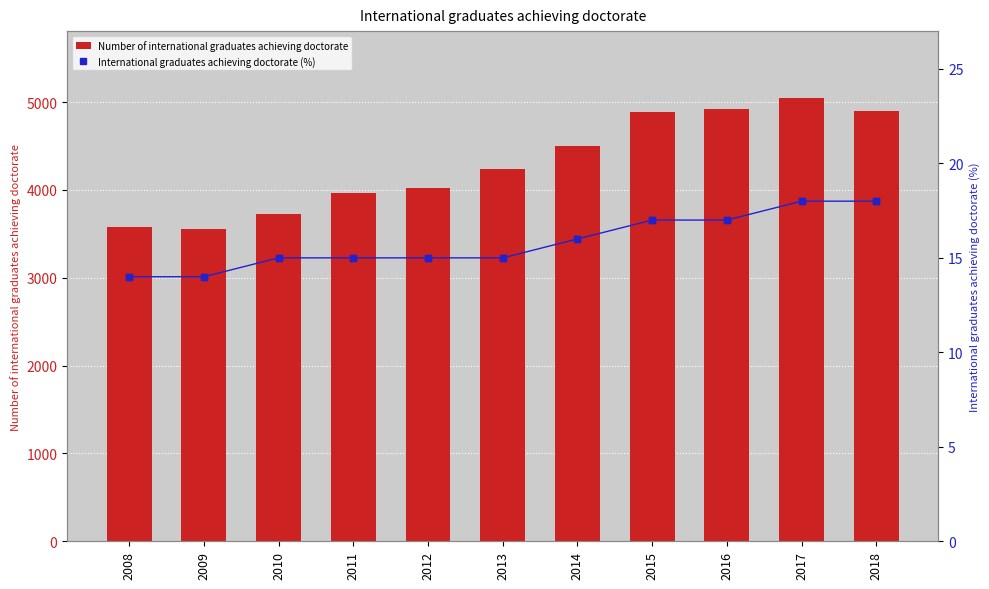

What is the total value across all series at 2018?

4921